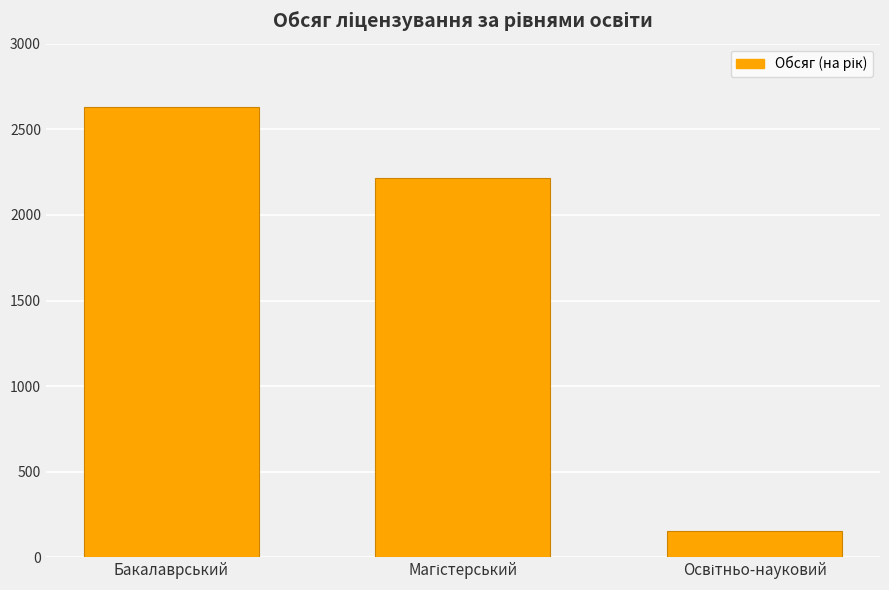

What is the smallest value displayed?

155